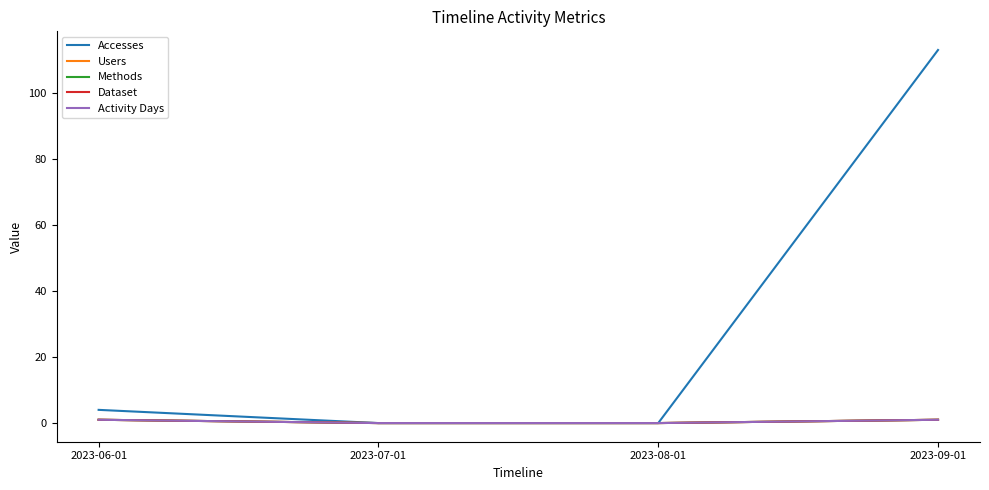

Which series has the widest spread of values?

Accesses